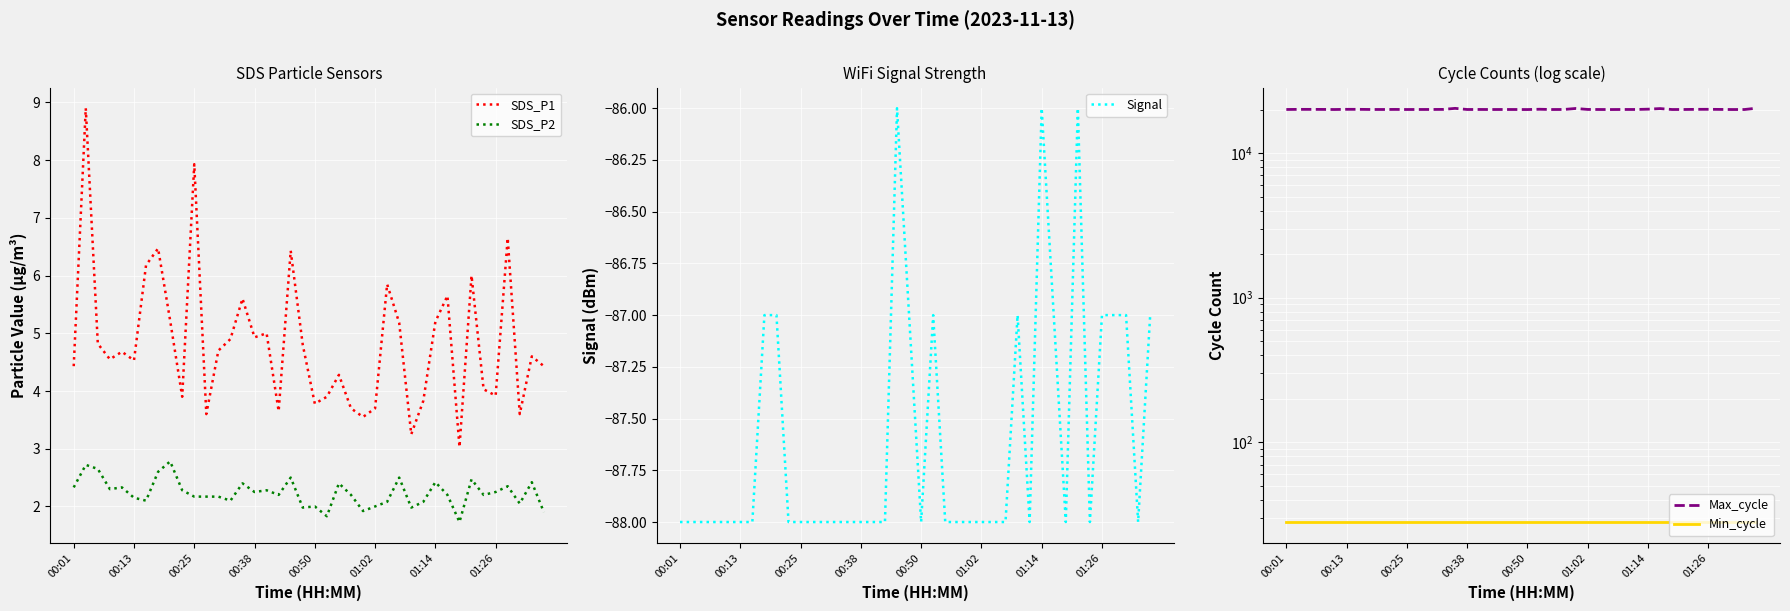

The value of Signal at 17 is -88.0. True or false?

True